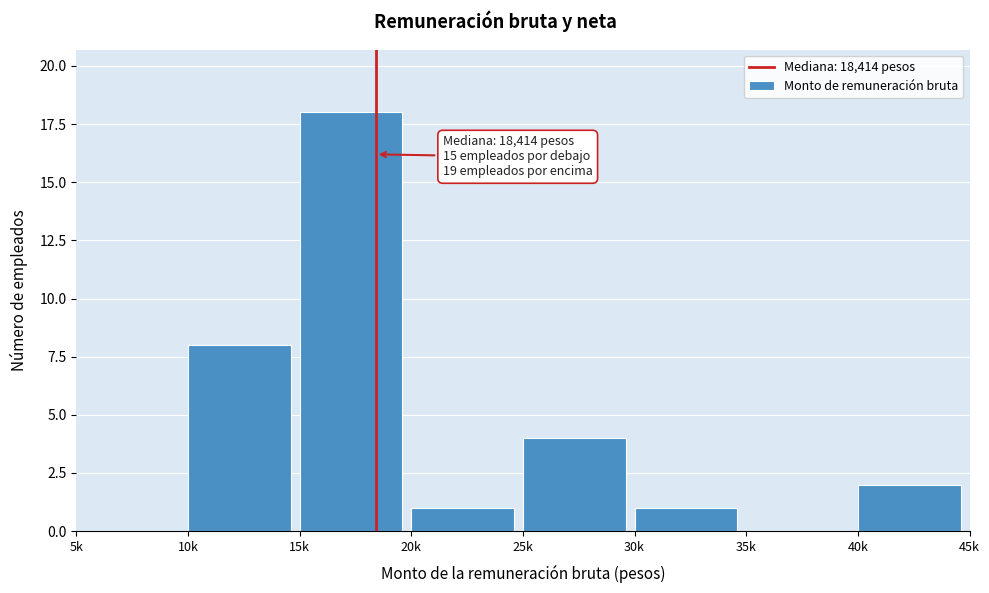

Reading left to right, extract all data points from this chart.

5k=0	10k=8	15k=18	20k=1	25k=4	30k=1	35k=0	40k=2